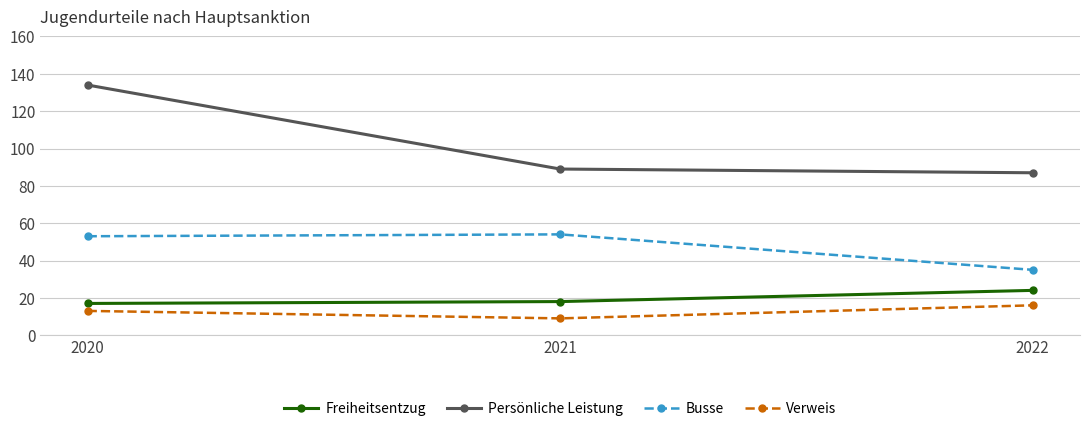

What is the total value across all series at 2021?

170